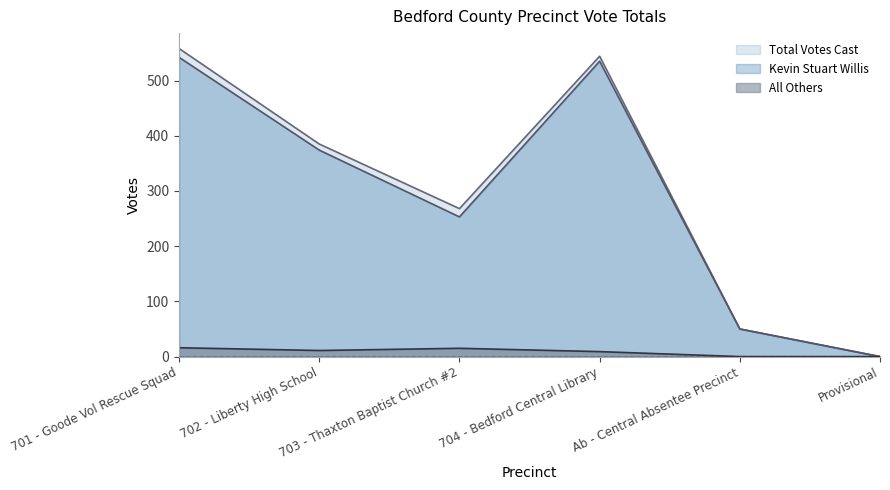

Reading left to right, what are all the values shown in this chart?

Kevin Stuart Willis: 701 - Goode Vol Rescue Squad=542	702 - Liberty High School=374	703 - Thaxton Baptist Church #2=253	704 - Bedford Central Library=535	Ab - Central Absentee Precinct=50	Provisional=0
All Others: 701 - Goode Vol Rescue Squad=16	702 - Liberty High School=11	703 - Thaxton Baptist Church #2=15	704 - Bedford Central Library=9	Ab - Central Absentee Precinct=0	Provisional=0
Total Votes Cast: 701 - Goode Vol Rescue Squad=558	702 - Liberty High School=385	703 - Thaxton Baptist Church #2=268	704 - Bedford Central Library=544	Ab - Central Absentee Precinct=50	Provisional=0